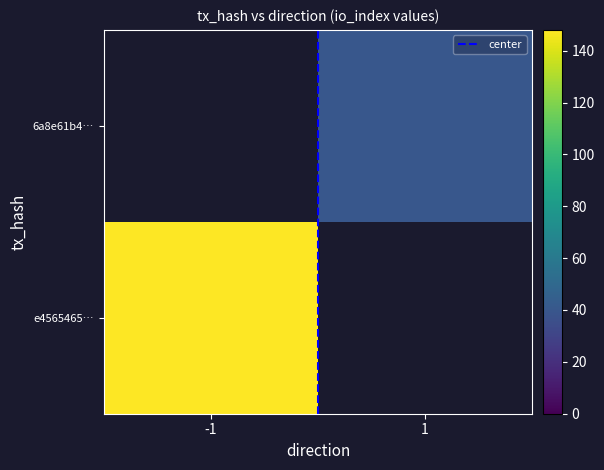

Which category has the lowest value in the e4565465… series?

-1